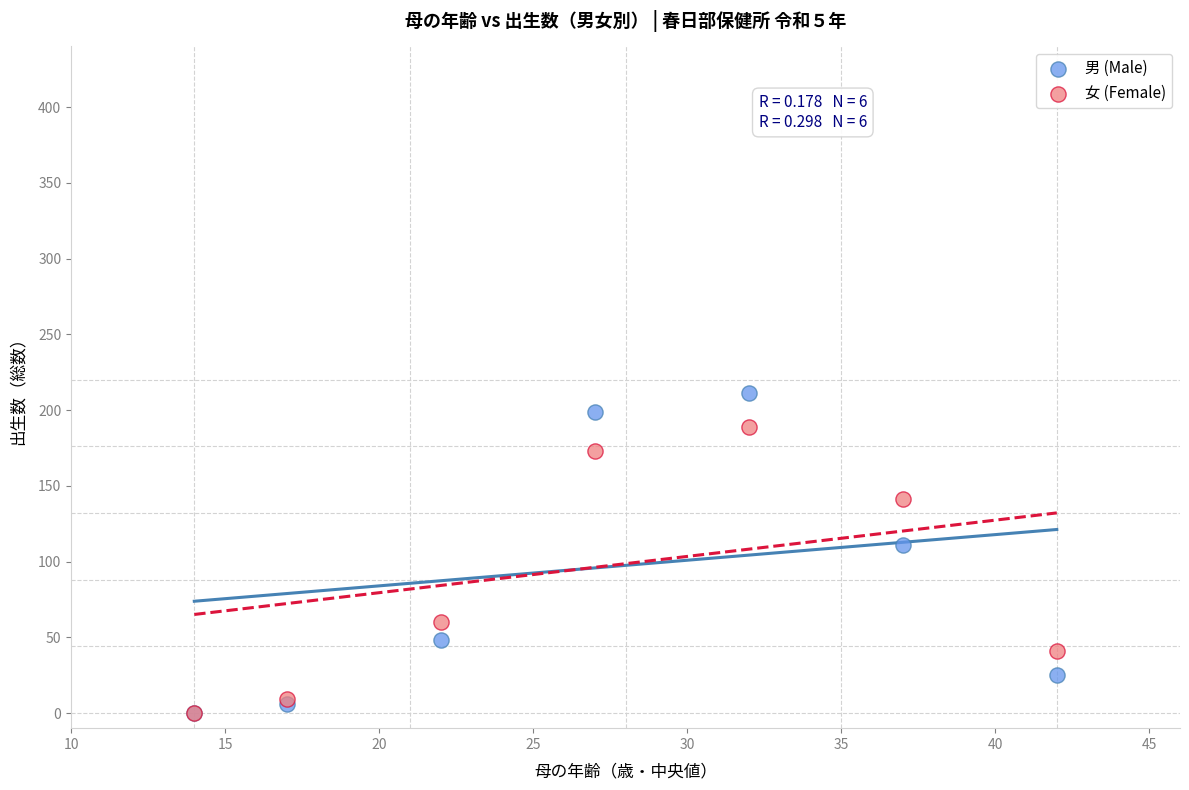

Across all series, what Y value is closest to 105?

111